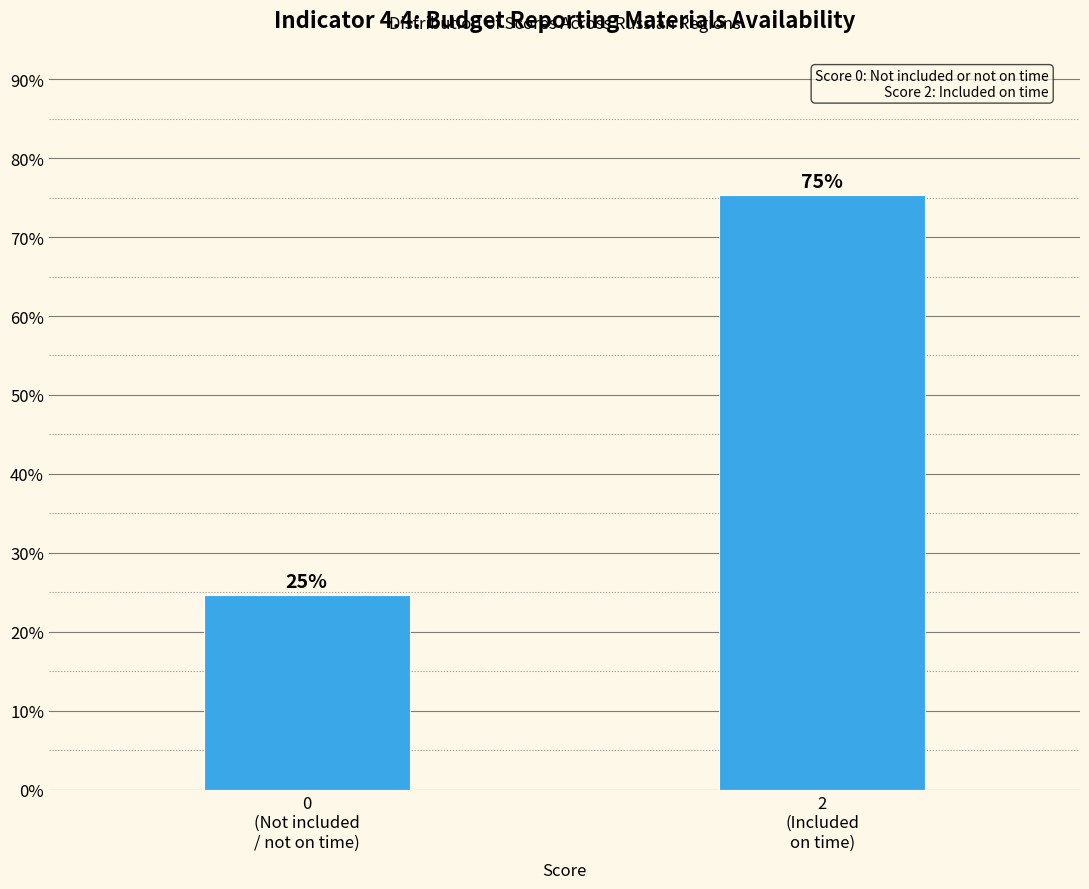

What is the minimum value shown in the chart?

24.7